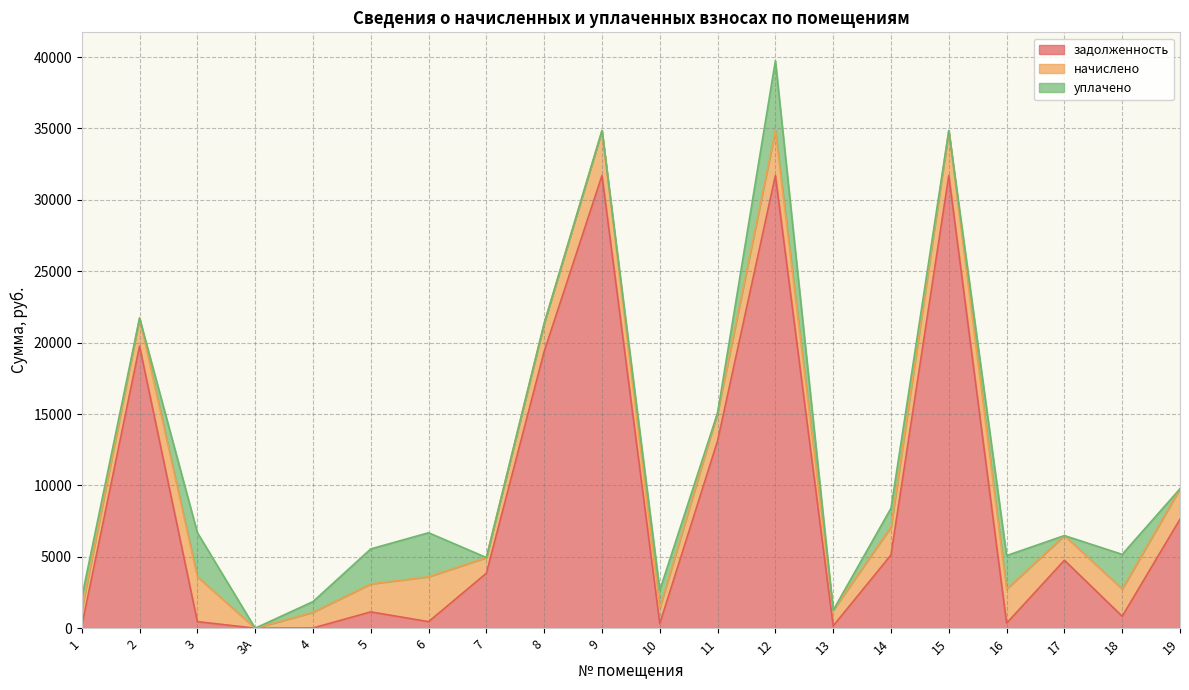

Which series changed the most between 17 and 19?

задолженность